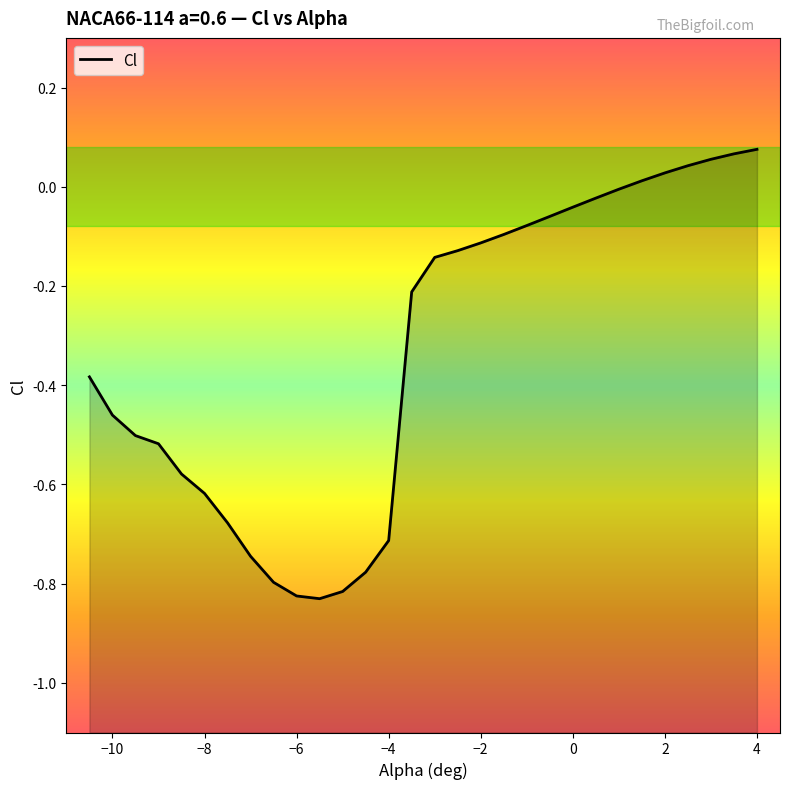

How many data points are above 0?

6